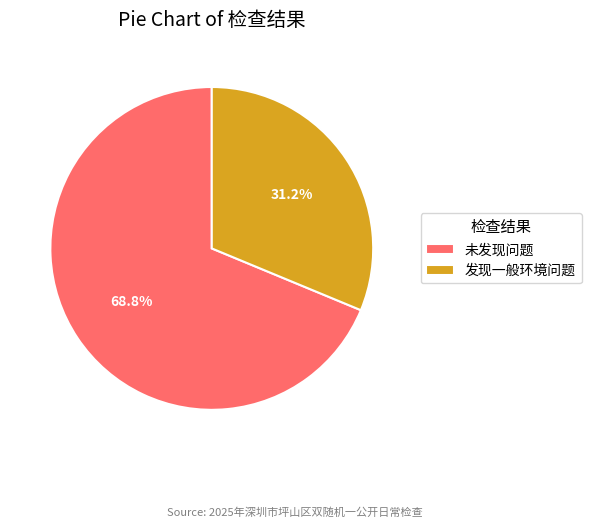

Approximately how many times larger is the value at 未发现问题 compared to 发现一般环境问题?

2.2